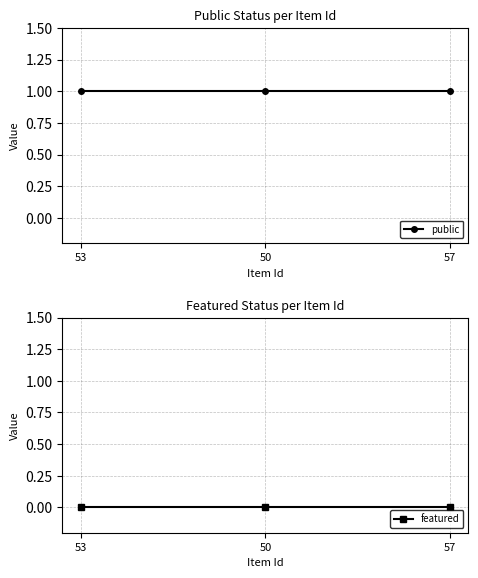

Does the chart display data point markers on the line(s)?

Yes